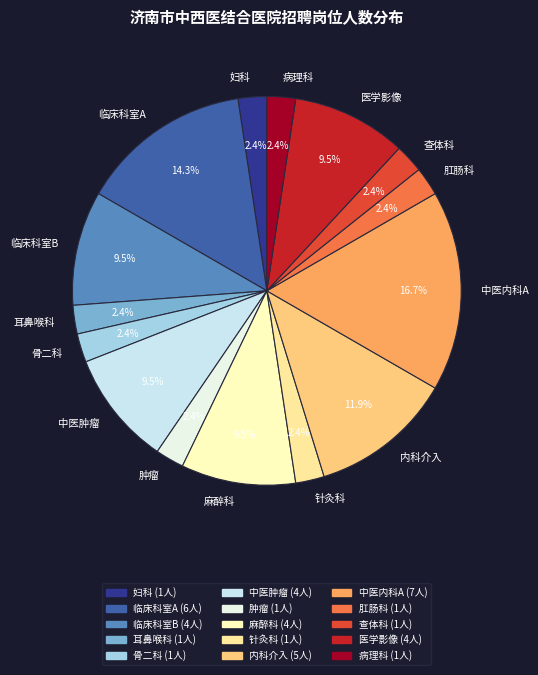

To the nearest percent, what is the difference between the largest and smallest slice percentages?

14%